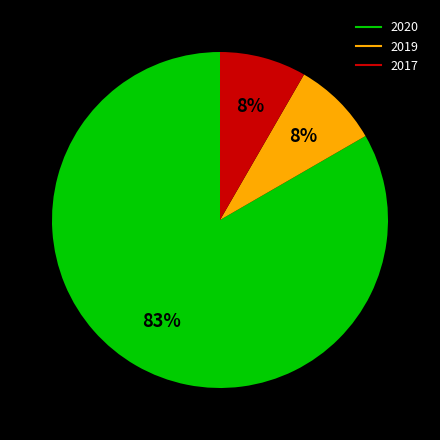

Is there any slice that represents more than half of the pie?

Yes